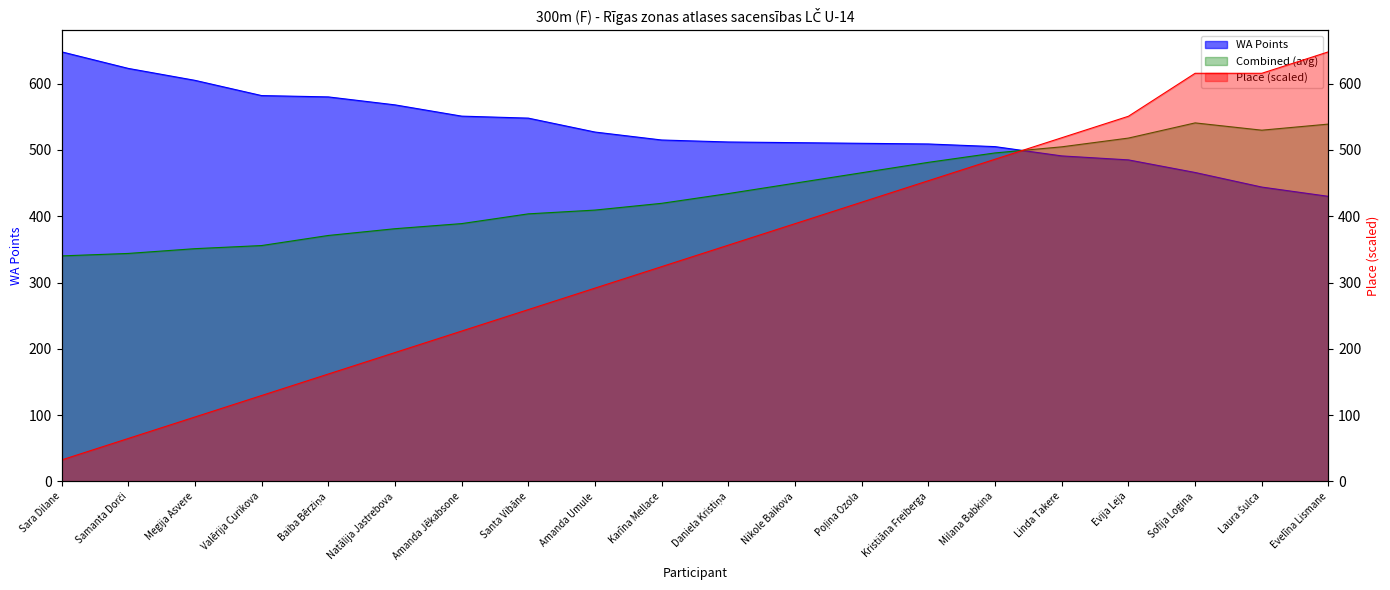

What is the average value of the WA Points series?

530.5